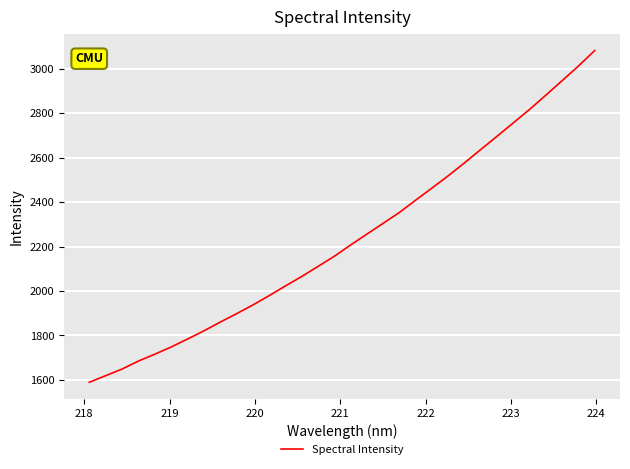

What is the greatest value displayed?

3082.0